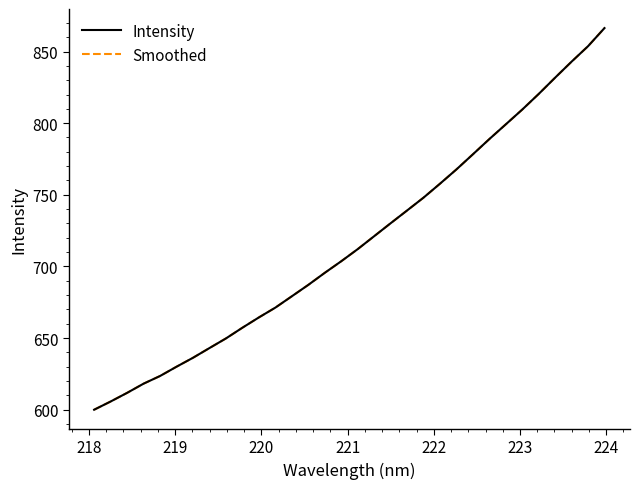

True or false: Smoothed and Intensity intersect in this chart.

False